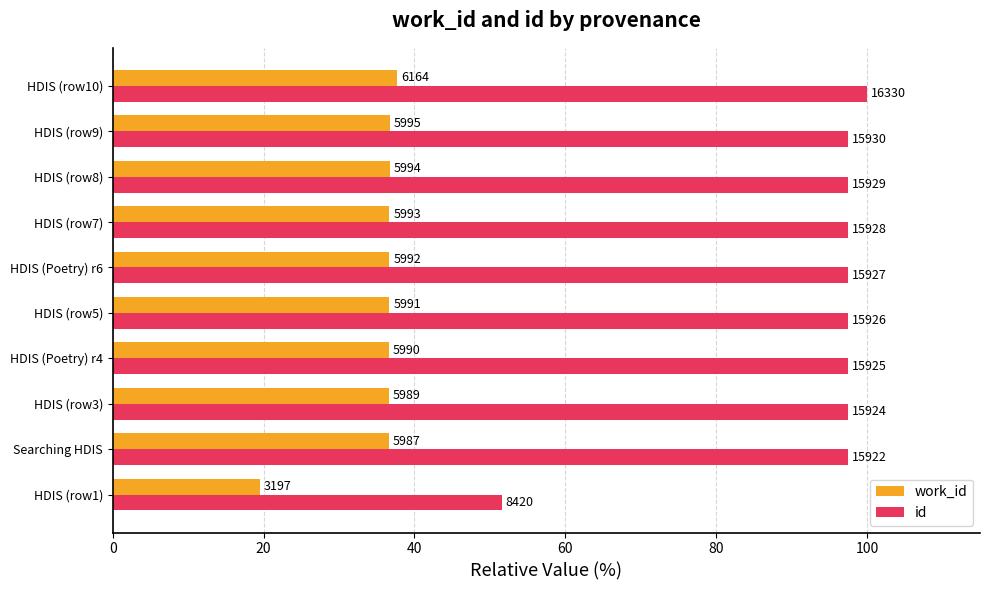

Which series has the largest total across all categories?

id